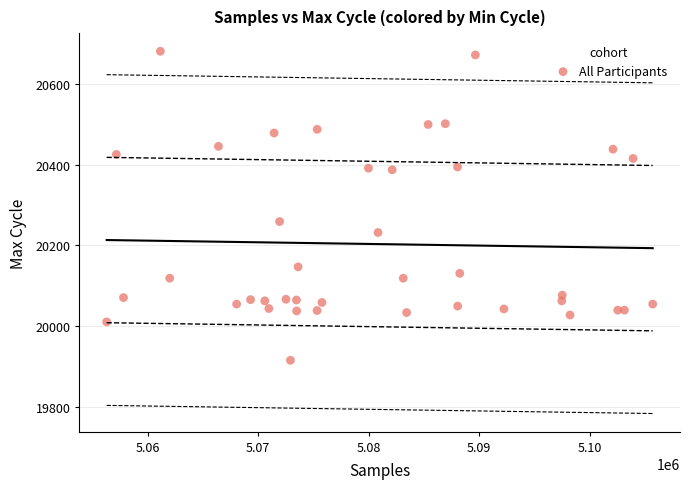

What is the range of Y values (max minus min)?

764